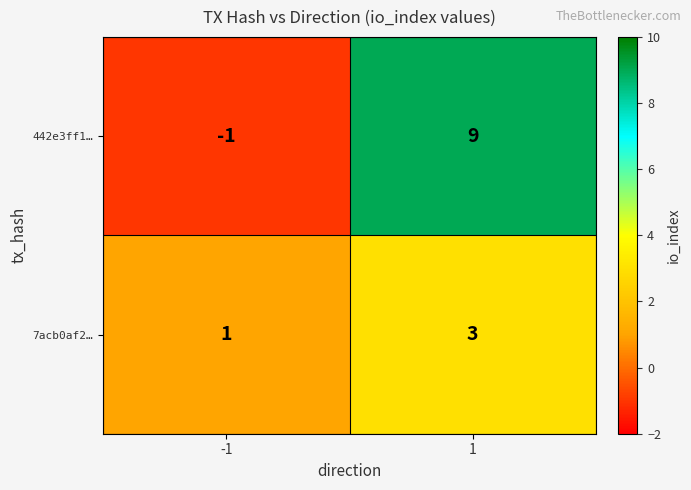

What is the average value of the 442e3ff1… series?

4